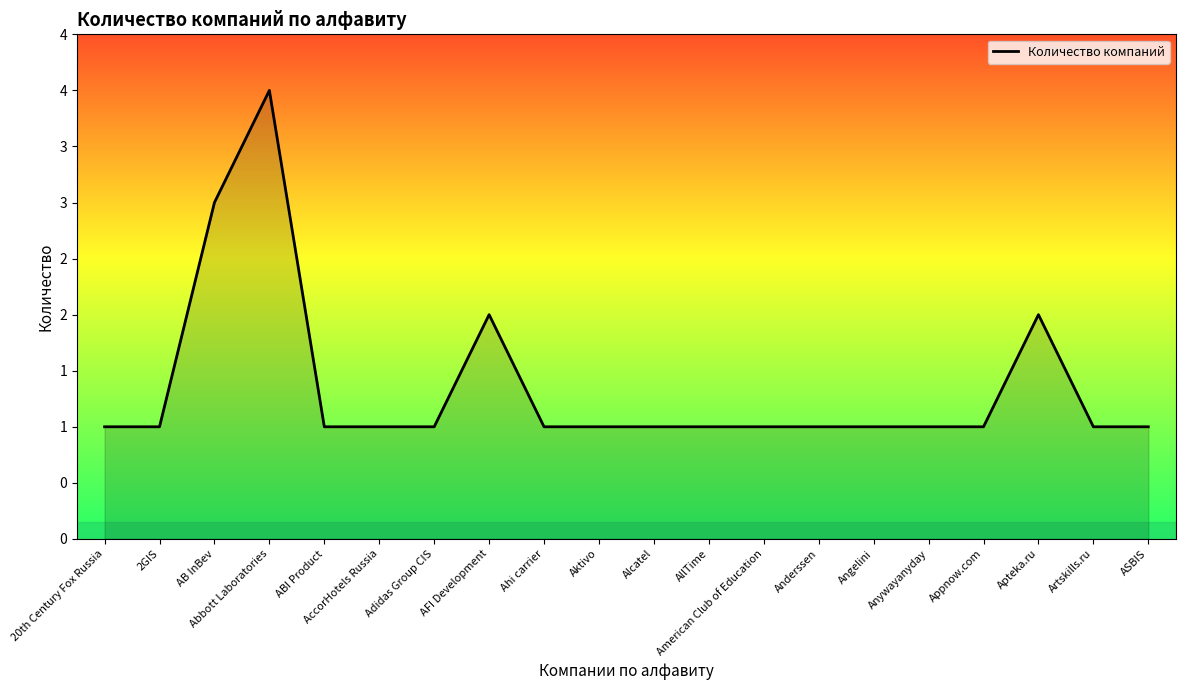

Does the chart have visible grid lines?

No